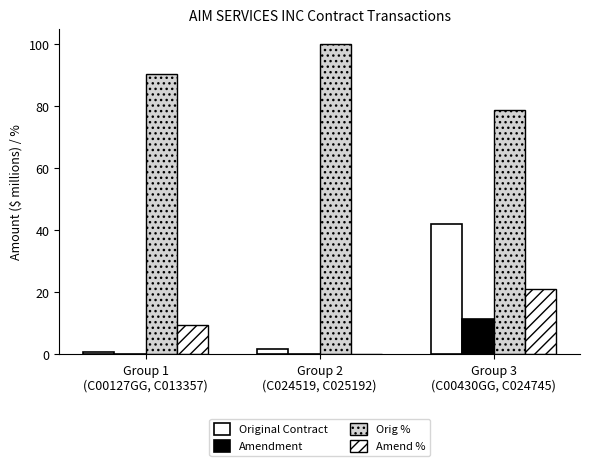

How many categories are shown in the chart?

3